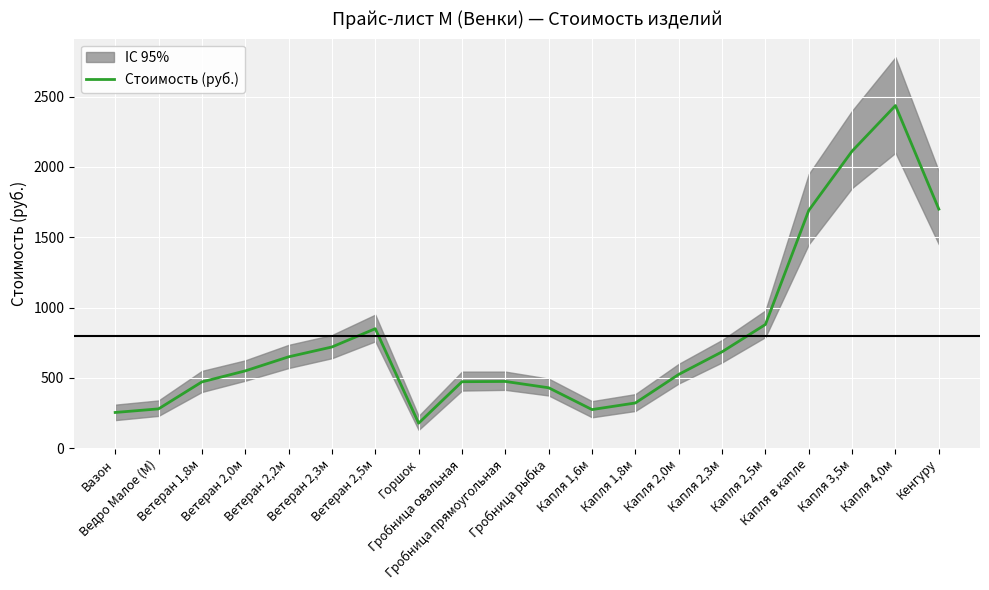

True or false: the data shows 275.0 at Капля 1,6м.

True